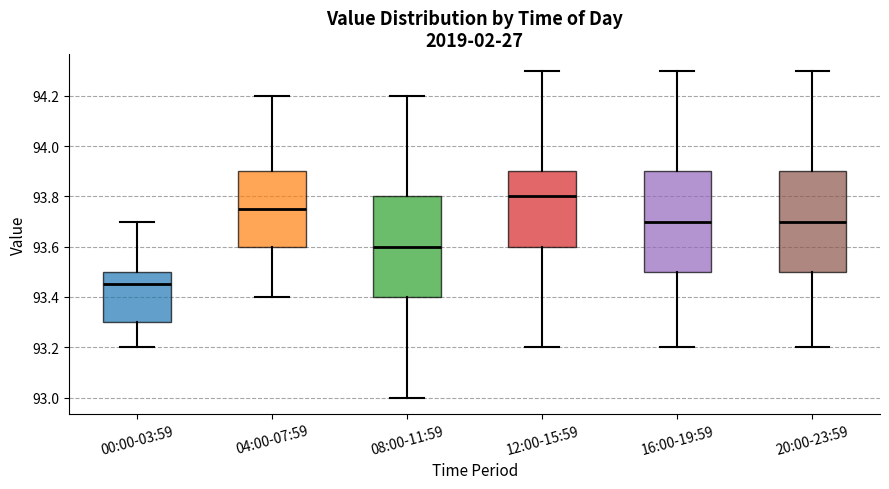

Where is the upper edge of the box for 16:00-19:59 on the y-axis? The values are not printed on the chart, so give them approximately, as read against the axis.

93.90